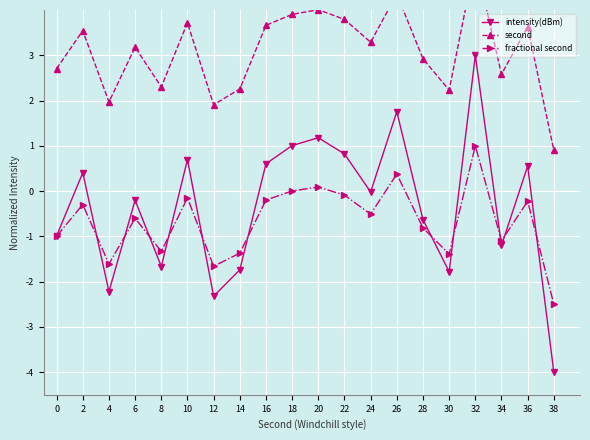

What is the average value of the fractional second series?

-0.7